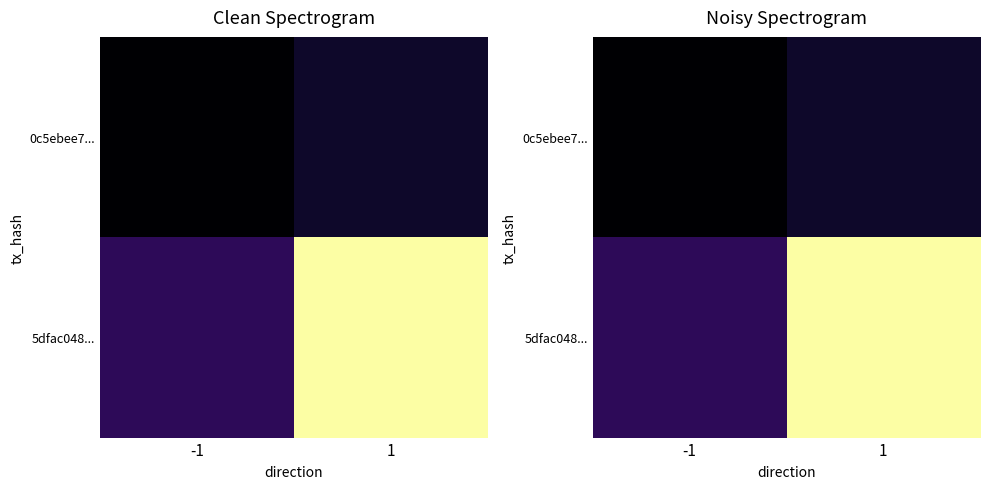

Is the value of 5dfac048... at 1 greater than the value of 0c5ebee7... at -1?

Yes